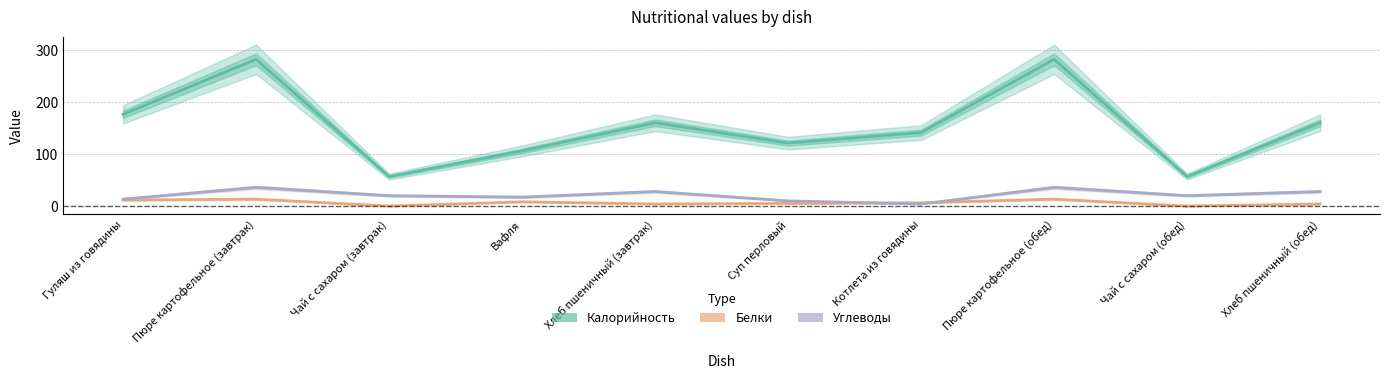

At which label is Калорийность closest to 169?

Гуляш из говядины